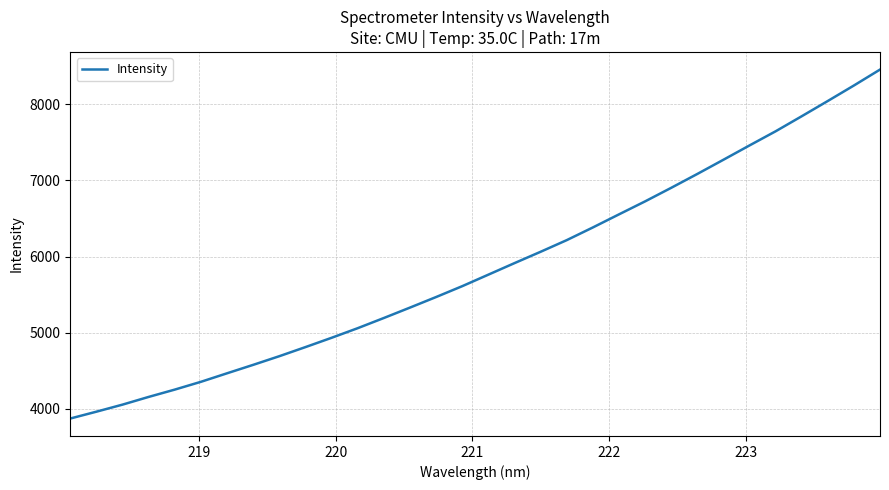

Does the chart have visible grid lines?

Yes